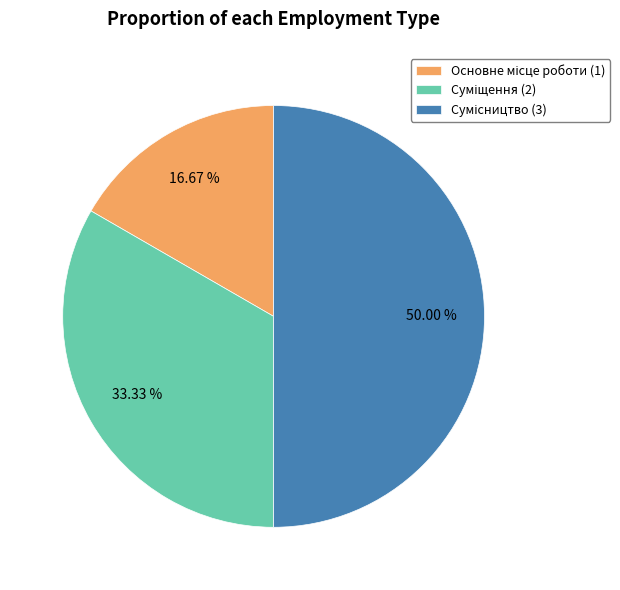

Which slice is the largest?

Сумісництво